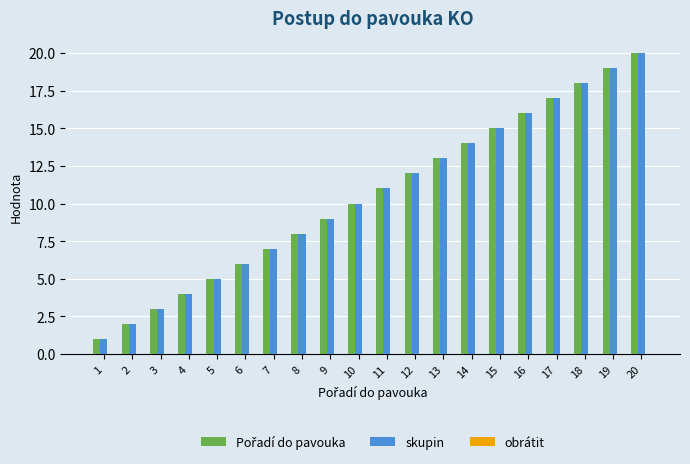

What is the greatest value displayed?

20